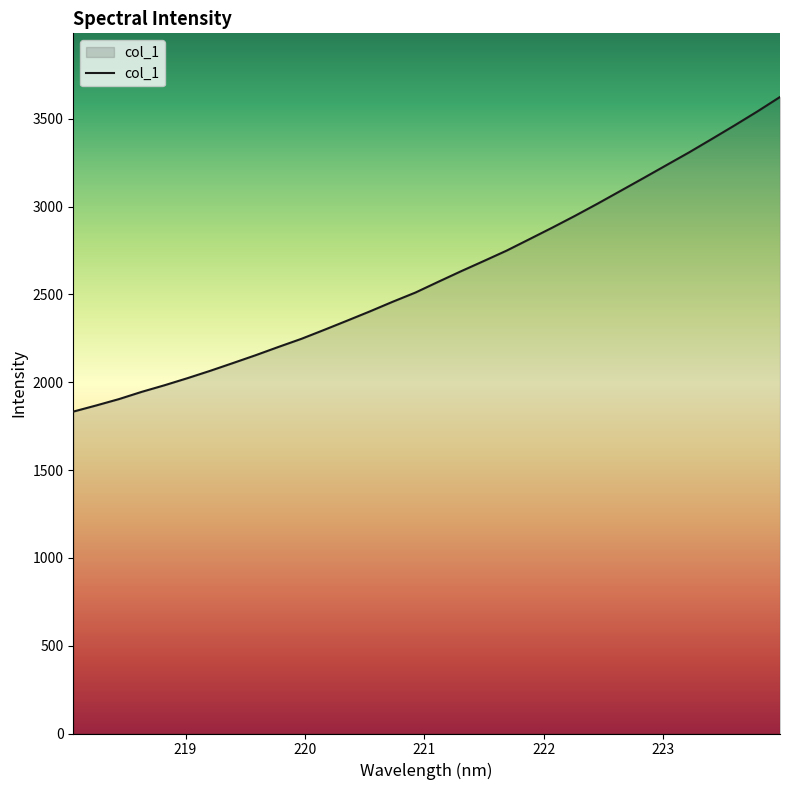

What is the difference between the maximum and minimum values?

1791.4